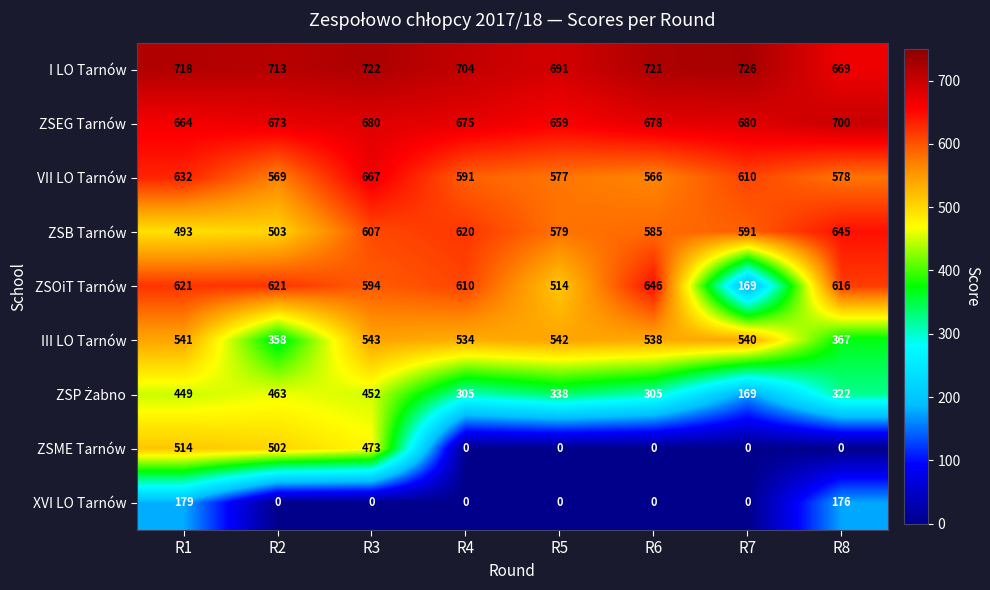

List the labels in order of III LO Tarnów value, smallest first.

R2, R8, R4, R6, R7, R1, R5, R3